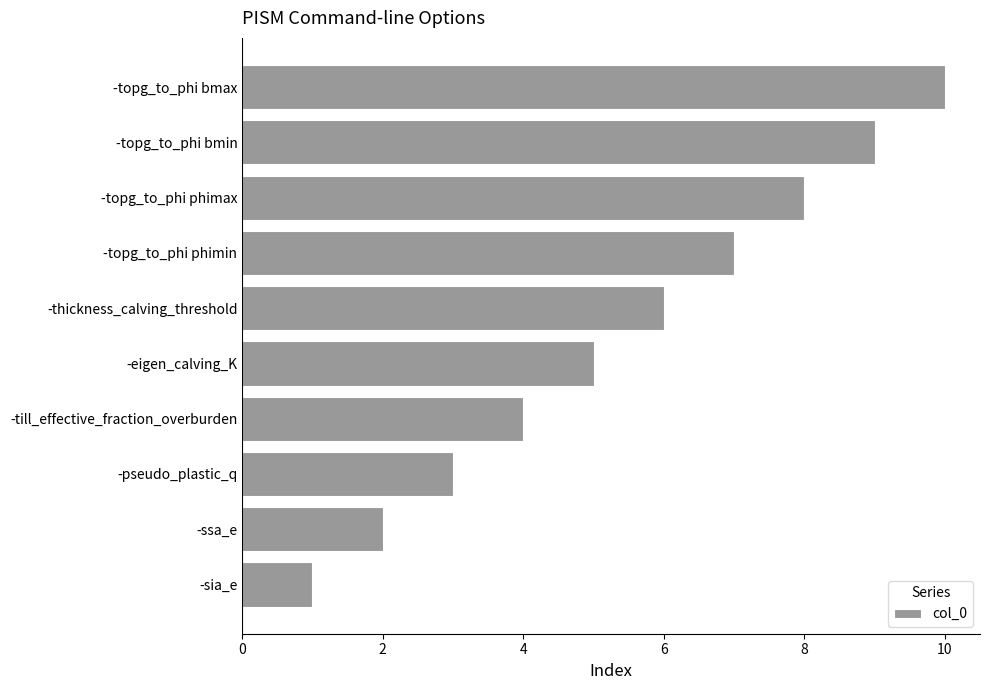

The value at -pseudo_plastic_q is 3. True or false?

True